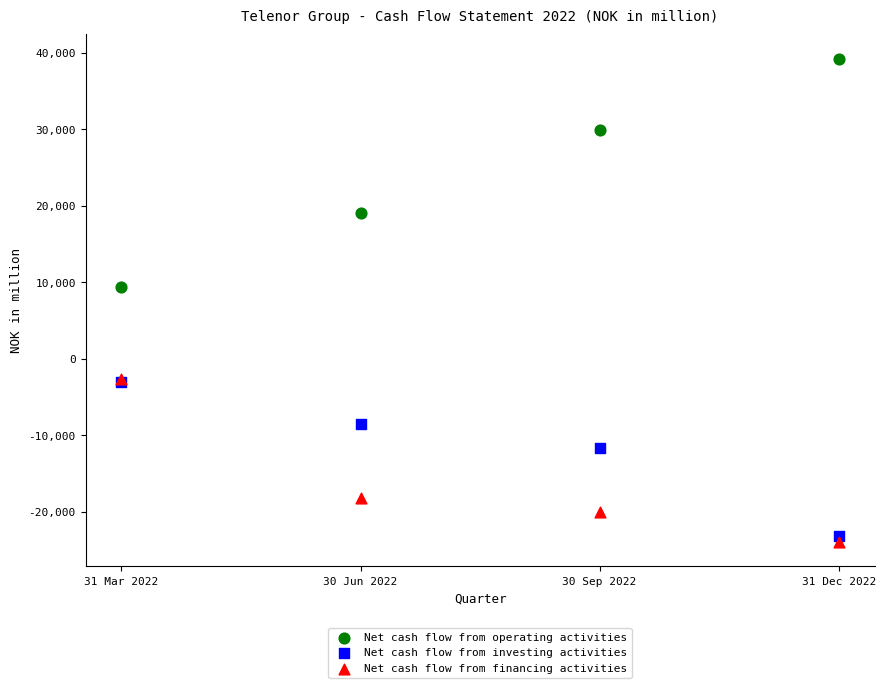

Across all series, what Y value is closest to 7619?

9414